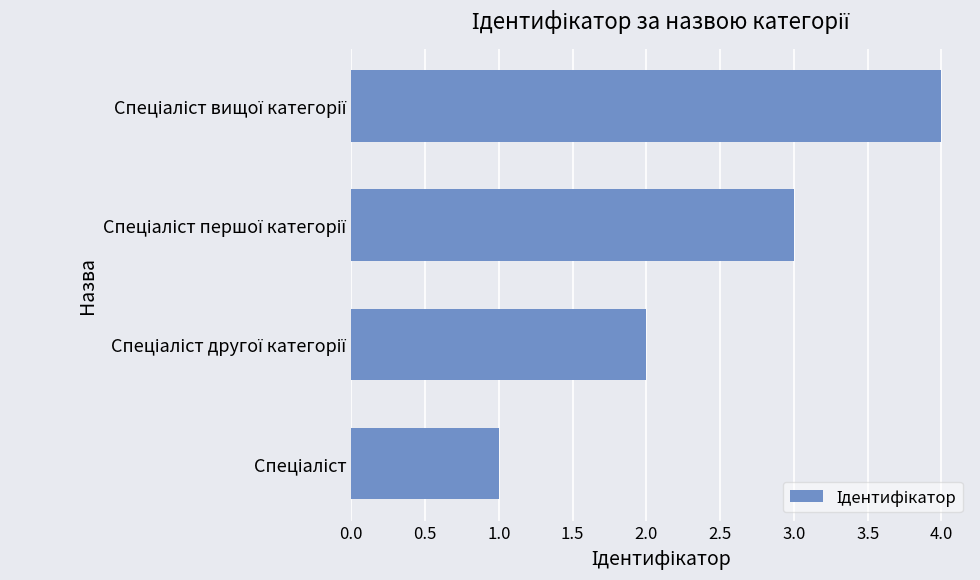

What is the sum of all values?

10